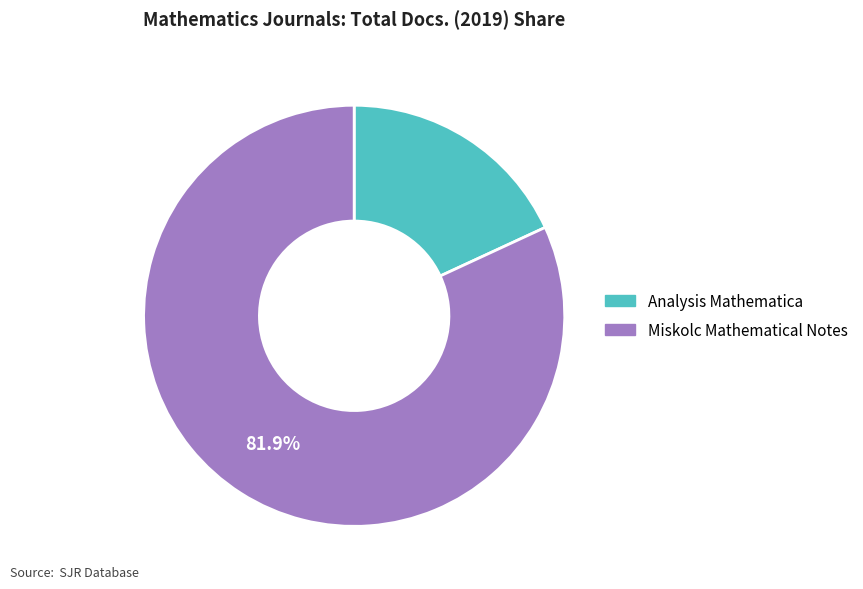

Between Miskolc Mathematical Notes and Analysis Mathematica, which is larger?

Miskolc Mathematical Notes